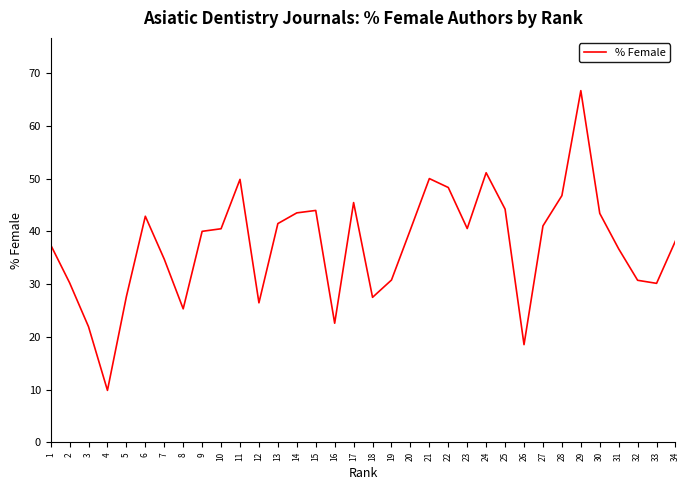

What is the approximate value at 22?

48.3